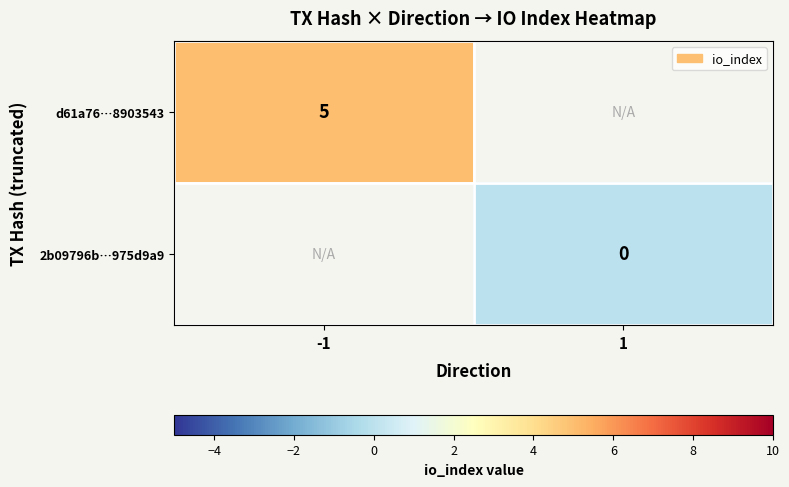

The value of d61a76…8903543 at -1 is 5. True or false?

True